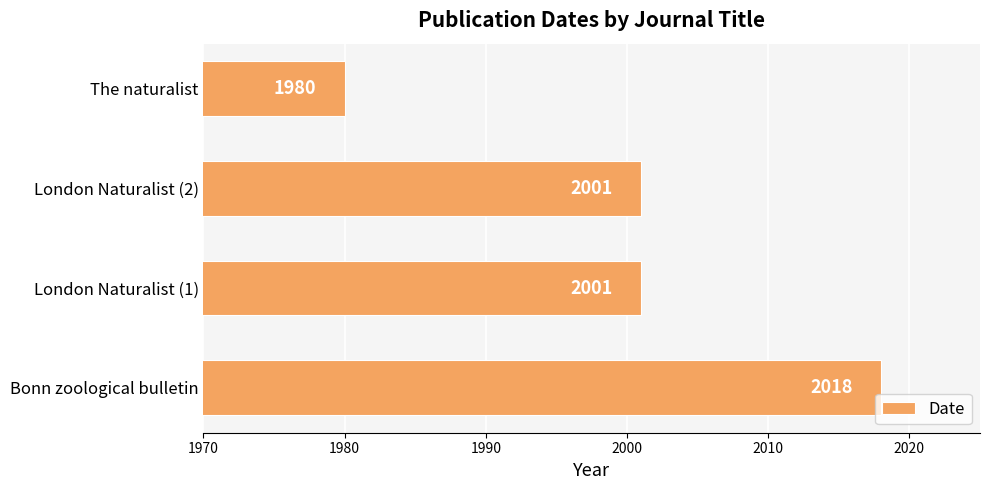

Is it true that the value at London Naturalist (2) is 1337?

False